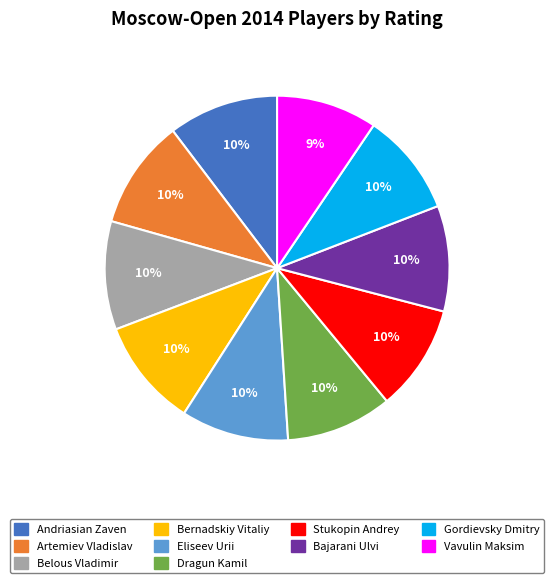

What is the ratio of the value at Bajarani Ulvi to the value at Belous Vladimir?

1.0